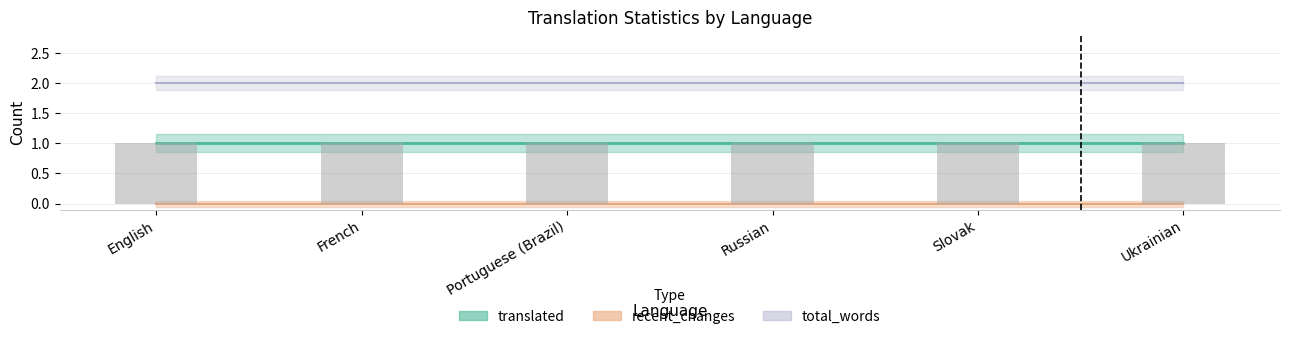

Does the chart contain stacked bars?

No